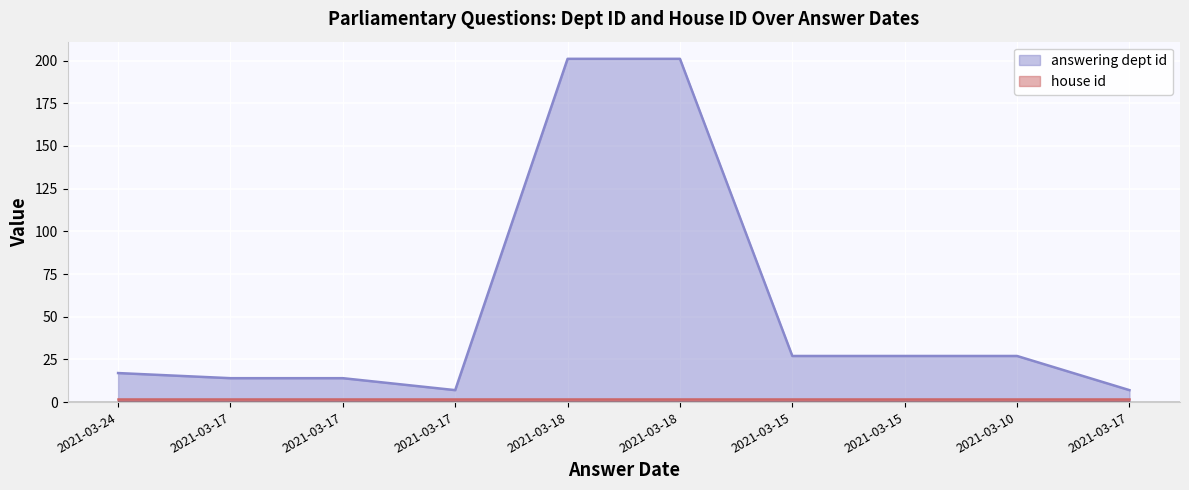

What is the label of the 8th point from the right?

2021-03-17